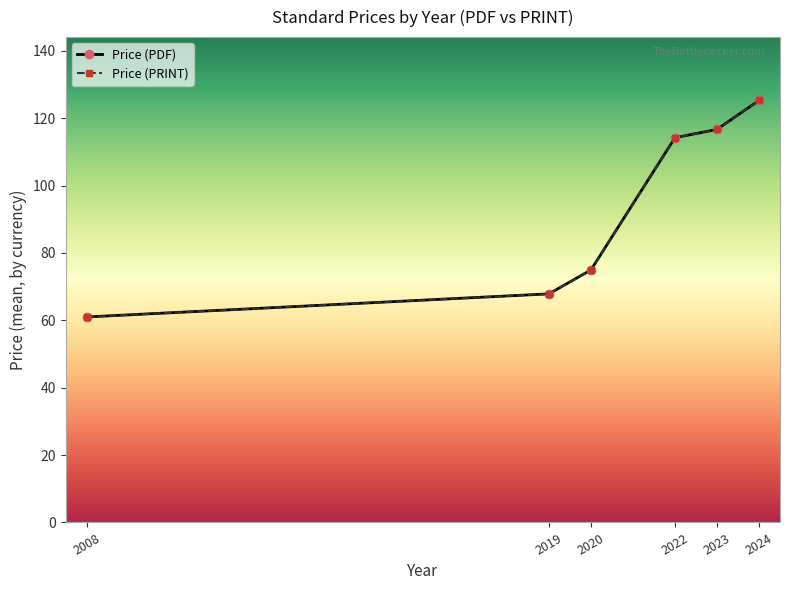

Reading left to right, transcribe all the data shown in this chart.

Price (PDF): 61.0	67.8	75.0	114.2	116.7	125.3
Price (PRINT): 61.0	67.8	75.0	114.2	116.7	125.3